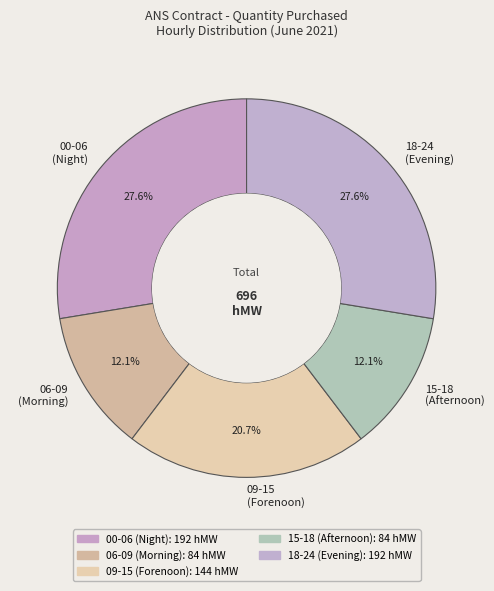

How many slices are in this pie chart?

5